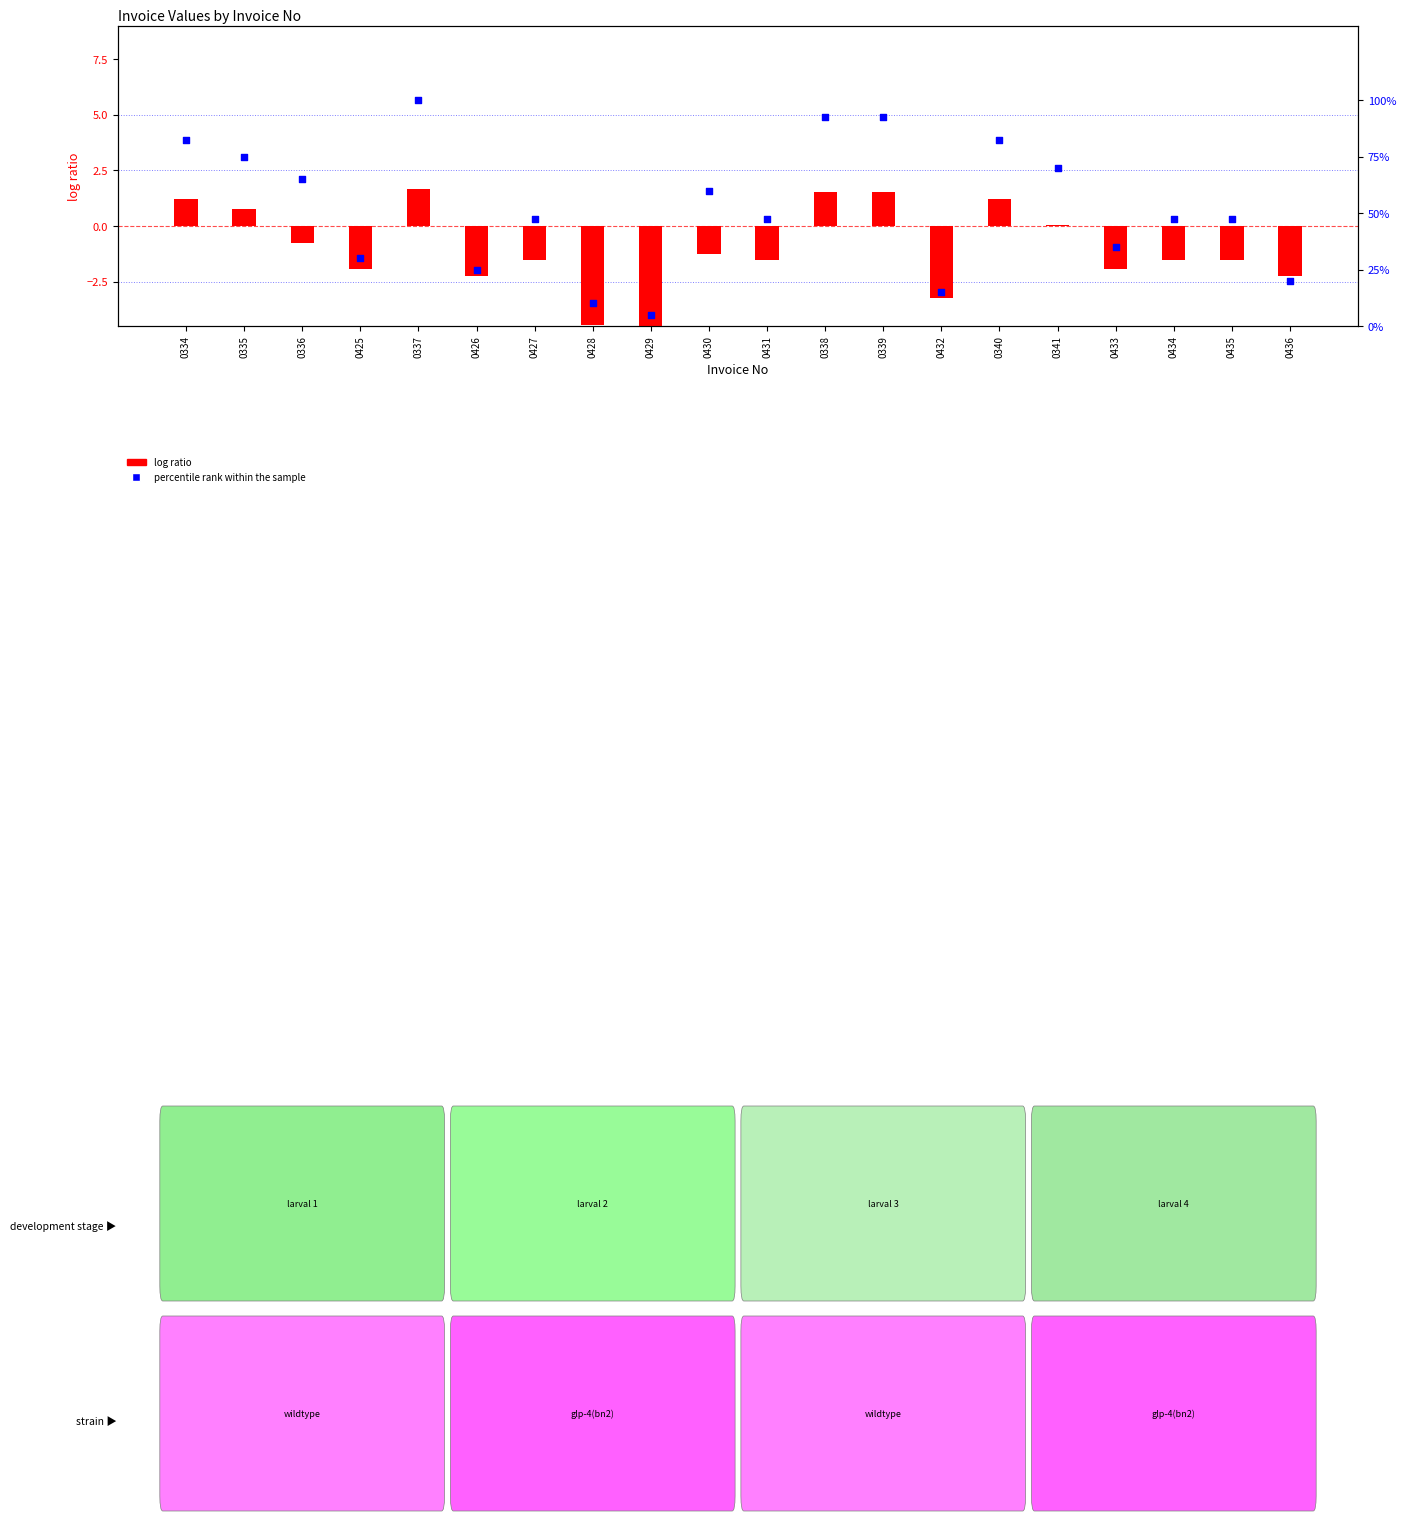

Which series reaches the minimum Y coordinate?

log ratio